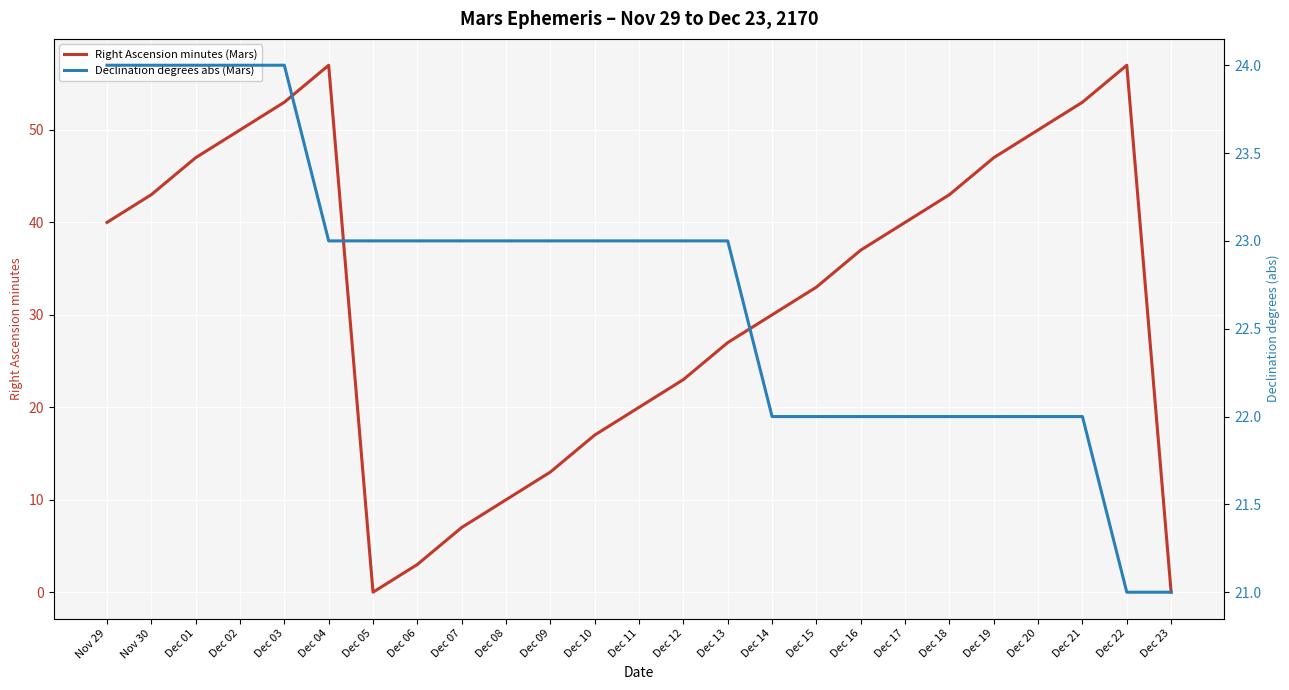

Which series has the widest spread of values?

Right Ascension minutes (Mars)